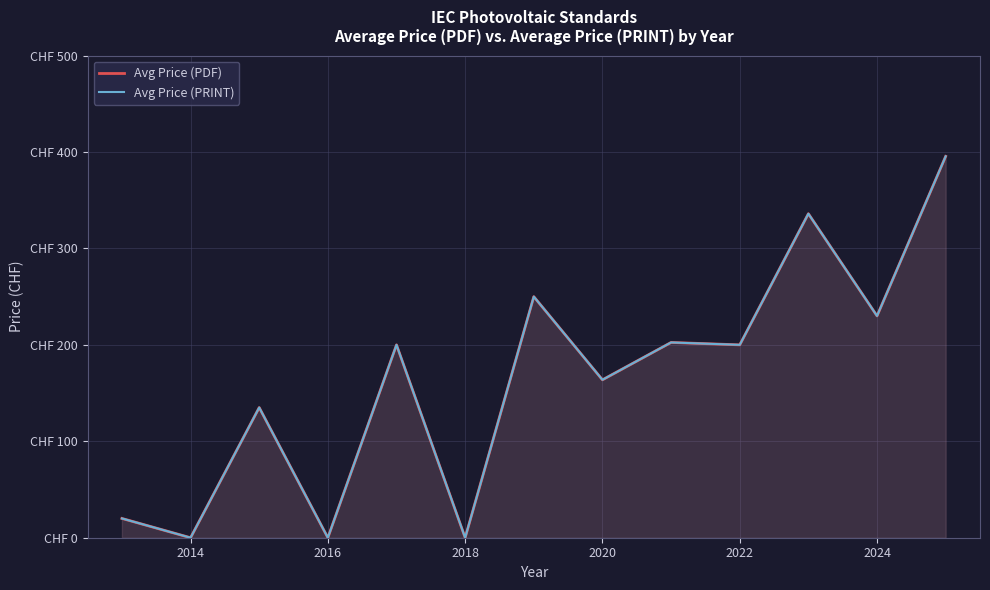

True or false: Avg Price (PDF) has a value of 297.8 at 2020.

False